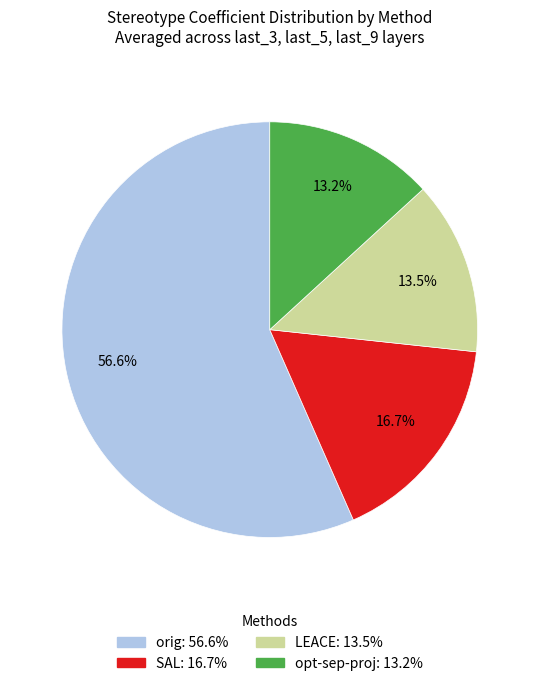

Which has a higher value, opt-sep-proj or SAL?

SAL